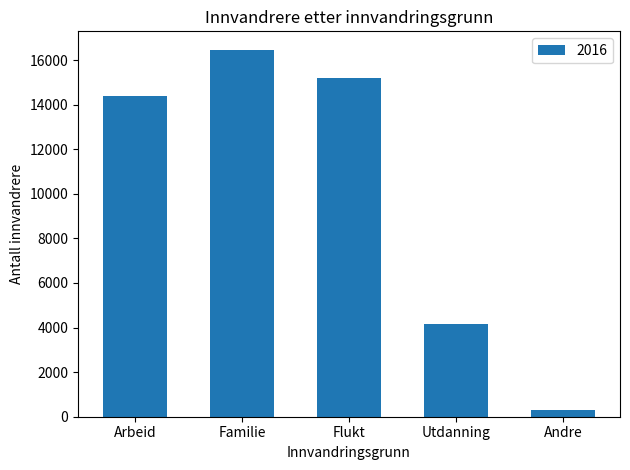

Which has a higher value, Andre or Utdanning?

Utdanning